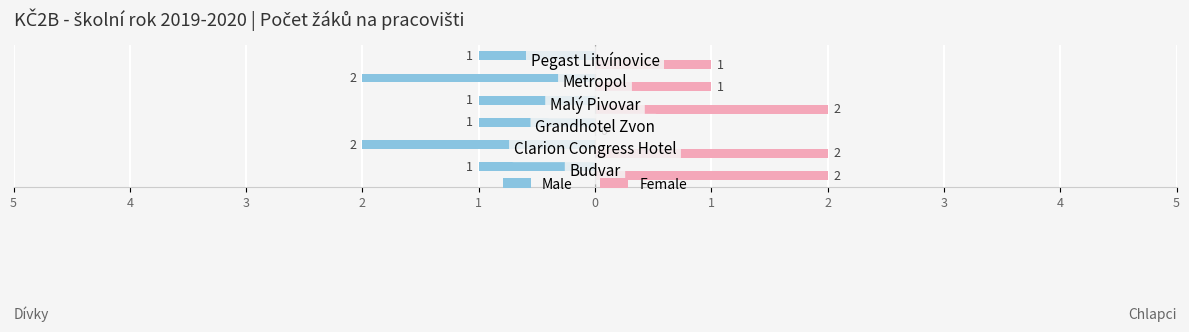

Reading left to right, list all the values displayed in this chart.

Male: 5=-1	4=-2	3=-1	2=-1	1=-2	0=-1
Female: 5=2	4=2	3=0	2=2	1=1	0=1